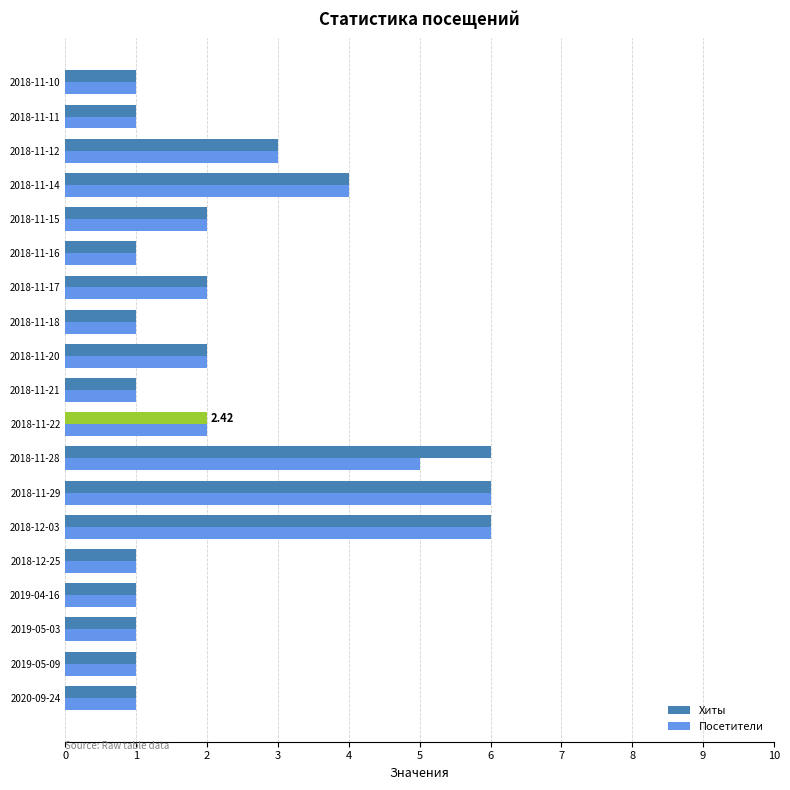

What is the average value of the Посетители series?

2